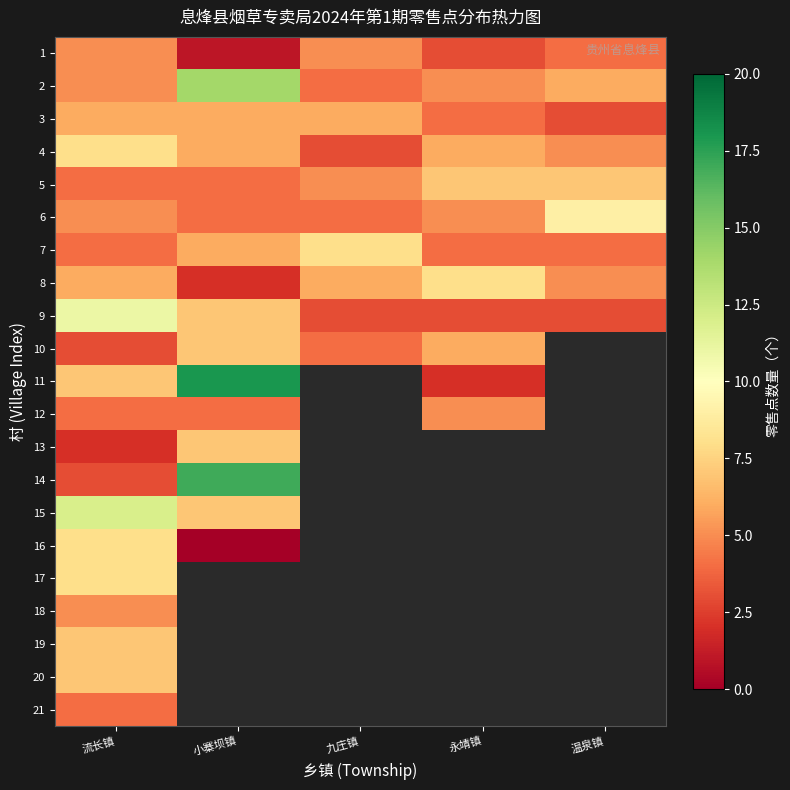

At which label is 9 closest to 7?

小寨坝镇